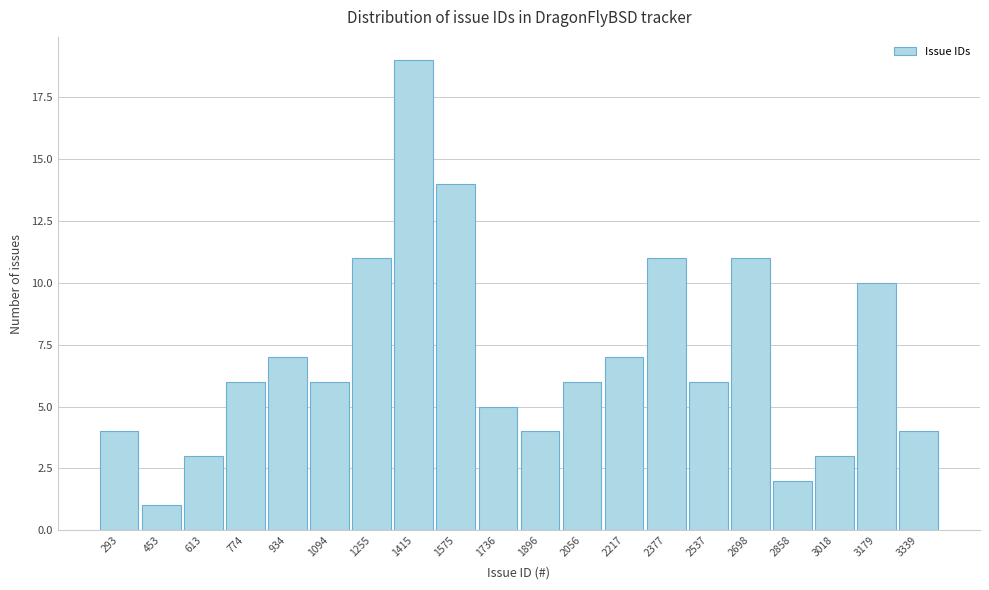

Reading right to left, extract all data points from this chart.

3339=4	3179=10	3018=3	2858=2	2698=11	2537=6	2377=11	2217=7	2056=6	1896=4	1736=5	1575=14	1415=19	1255=11	1094=6	934=7	774=6	613=3	453=1	293=4